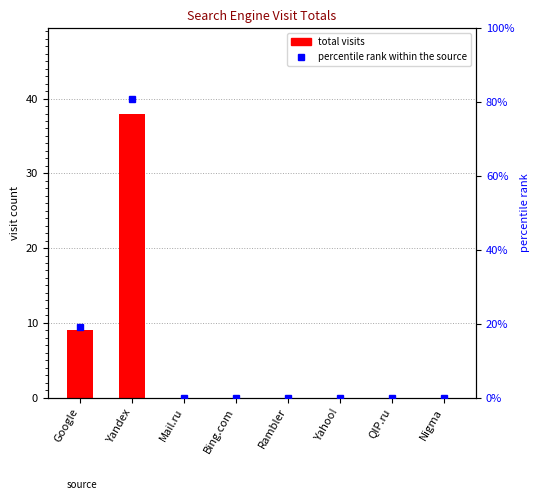

What is the label of the 5th bar from the left?

Rambler